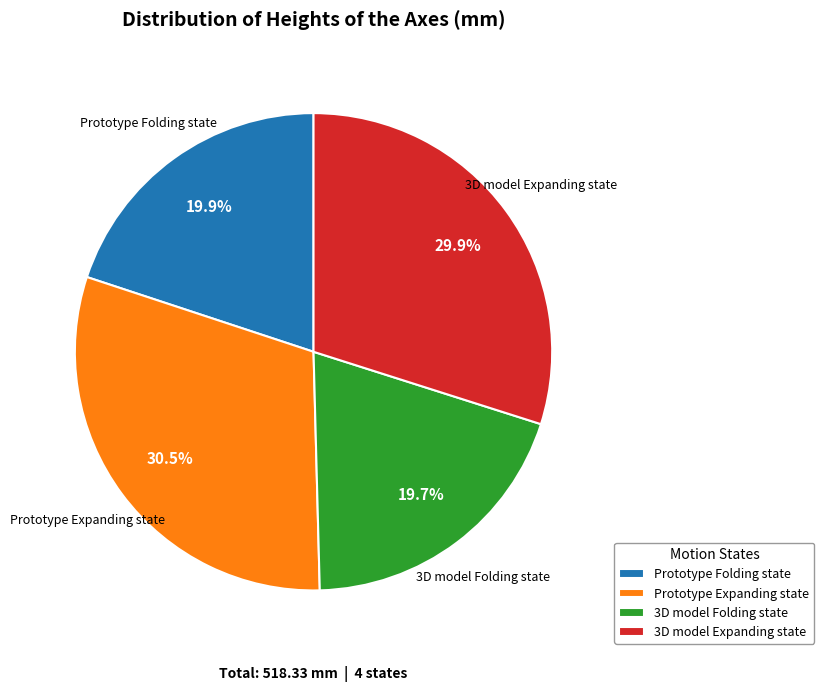

How many segments does this pie chart have?

4